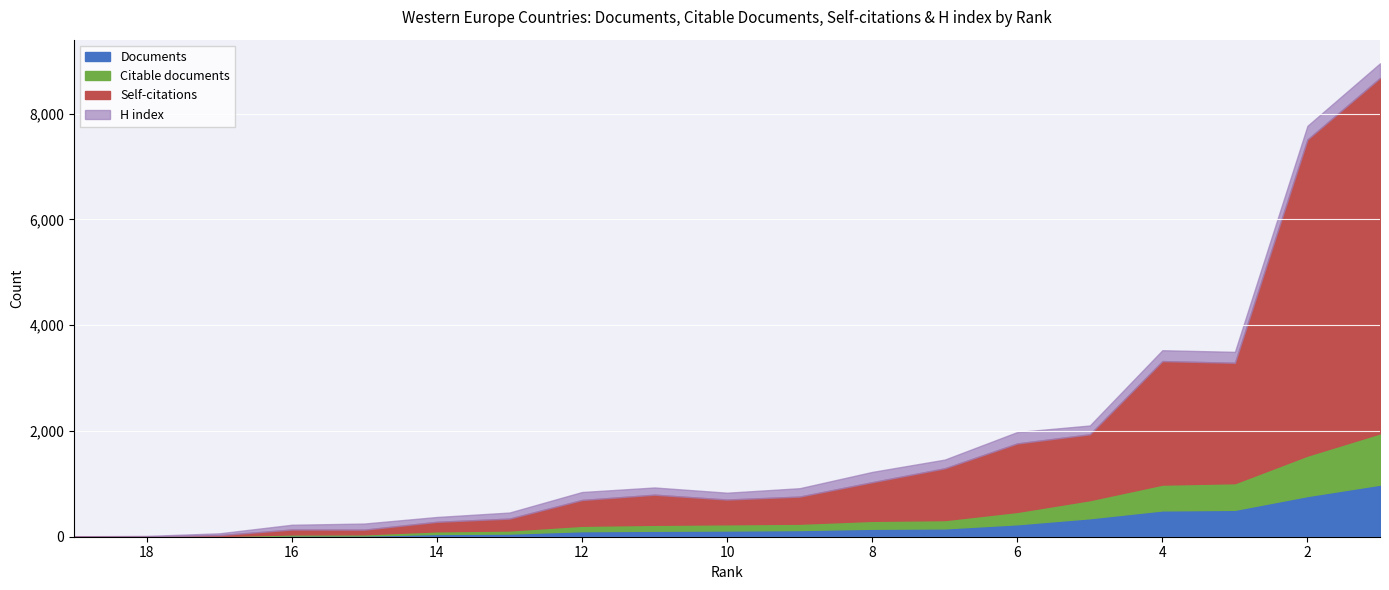

True or false: Citable documents has a value of 59 at 13.

True